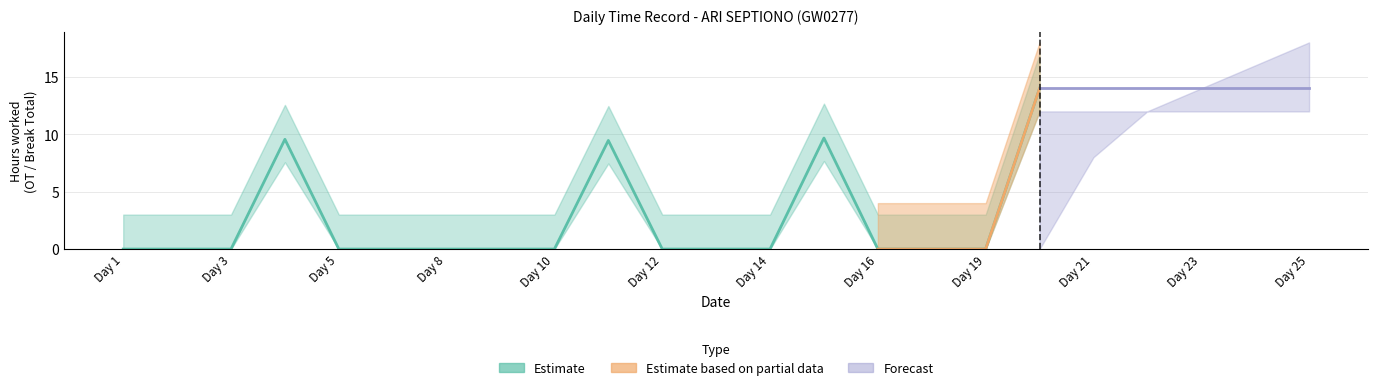

Where is the first local maximum for Estimate?

Day 4